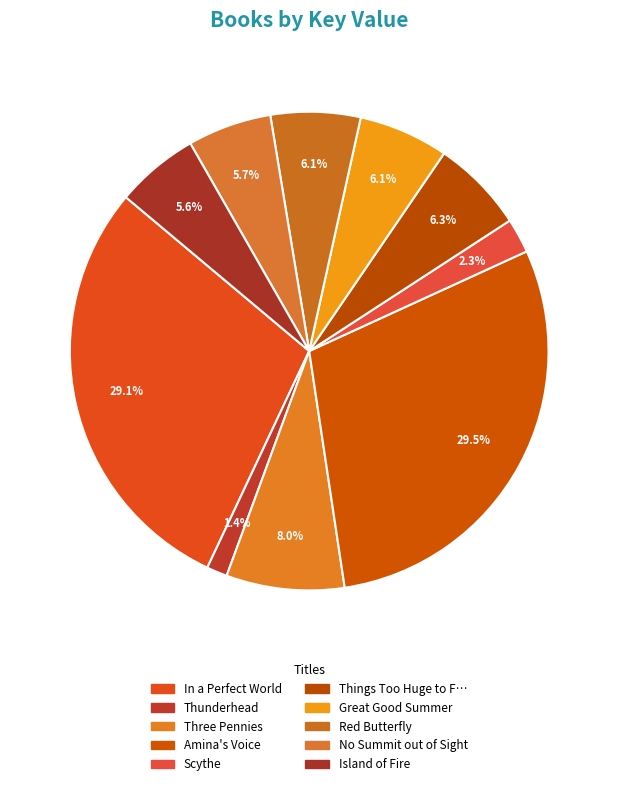

What percentage do Red Butterfly and Great Good Summer together represent?

12.1%